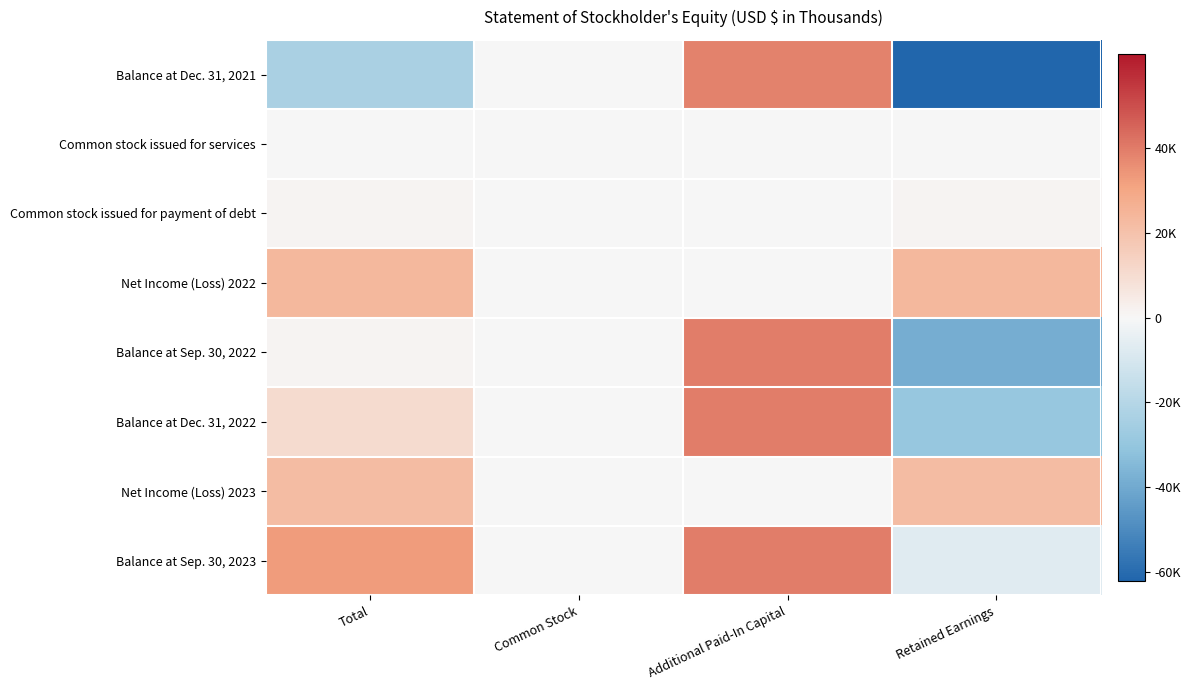

Which has a higher value, Retained Earnings or Additional Paid-In Capital?

Additional Paid-In Capital